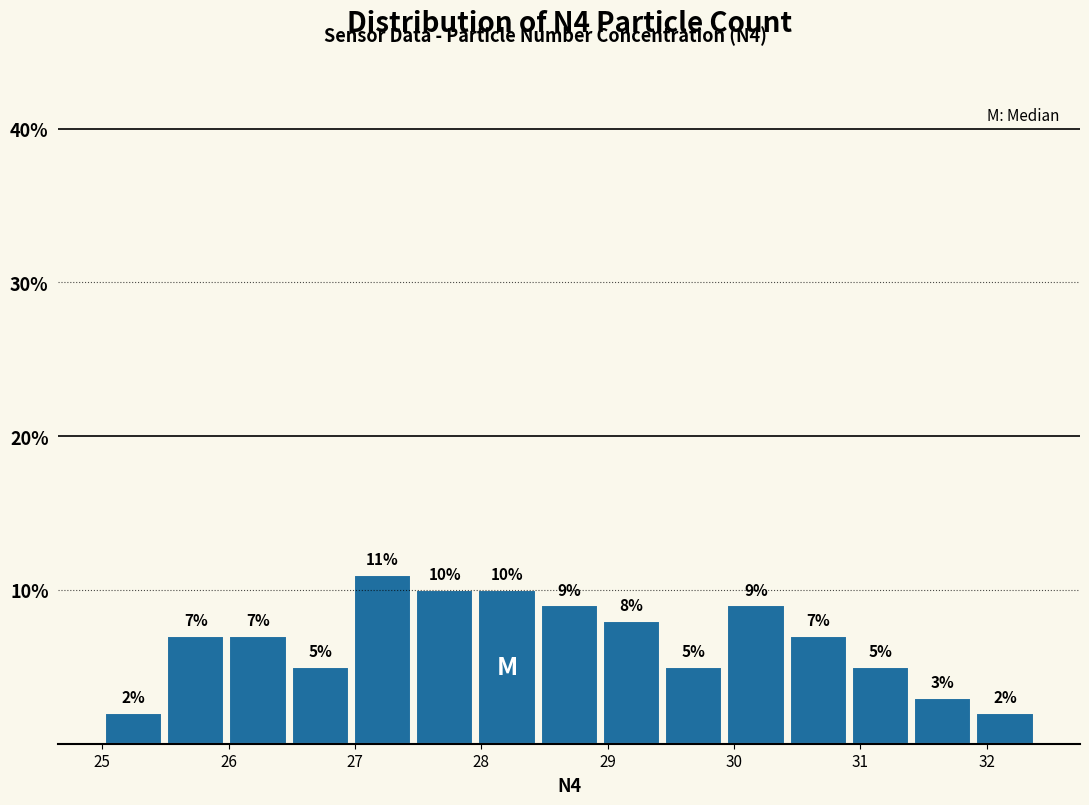

Reading left to right, list every bar in this chart as the range it spans on the x-axis followed by its height. The bar edges are not printed on the chart, so give them approximately, as read against the axis.

25.0 to 25.5: 2
25.5 to 26.0: 7
26.0 to 26.5: 7
26.5 to 27.0: 5
27.0 to 27.5: 11
27.5 to 28.0: 10
28.0 to 28.4: 10
28.4 to 28.9: 9
28.9 to 29.4: 8
29.4 to 29.9: 5
29.9 to 30.4: 9
30.4 to 30.9: 7
30.9 to 31.4: 5
31.4 to 31.9: 3
31.9 to 32.4: 2